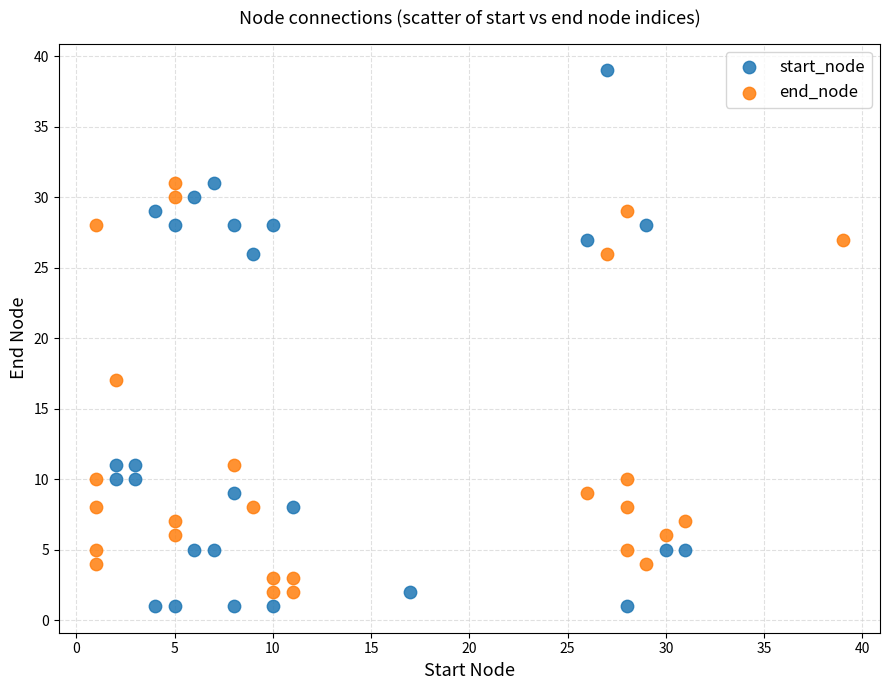

Which series reaches the maximum Y coordinate?

start_node